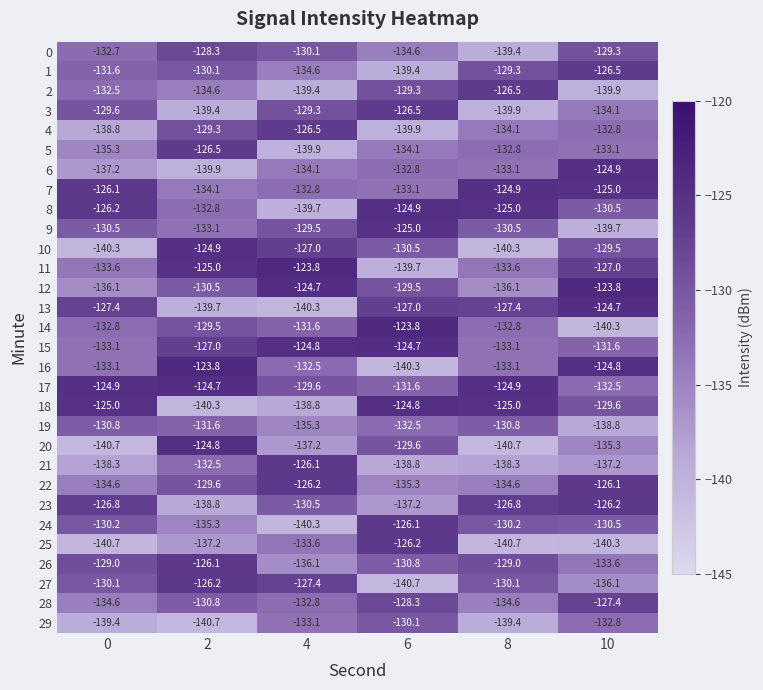

Rank the categories by 8 value from highest to lowest.

6, 8, 0, 10, 2, 4